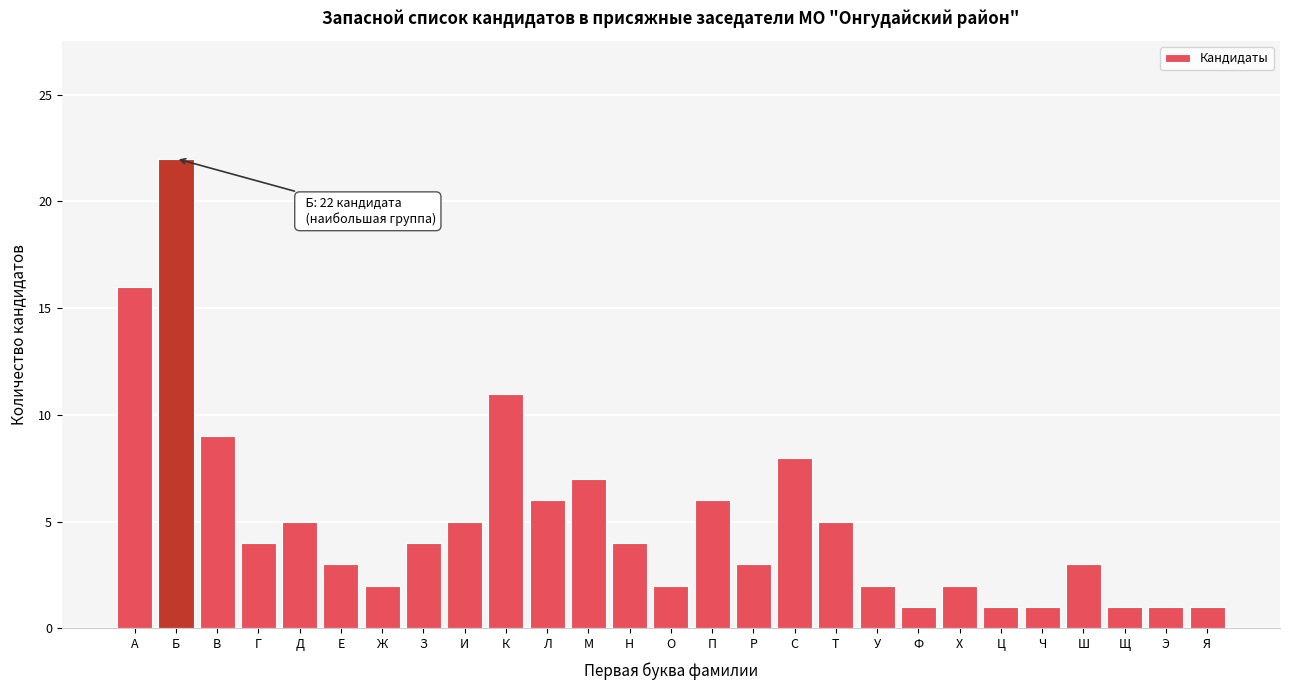

Reading left to right, list all the values displayed in this chart.

А=16	Б=22	В=9	Г=4	Д=5	Е=3	Ж=2	З=4	И=5	К=11	Л=6	М=7	Н=4	О=2	П=6	Р=3	С=8	Т=5	У=2	Ф=1	Х=2	Ц=1	Ч=1	Ш=3	Щ=1	Э=1	Я=1